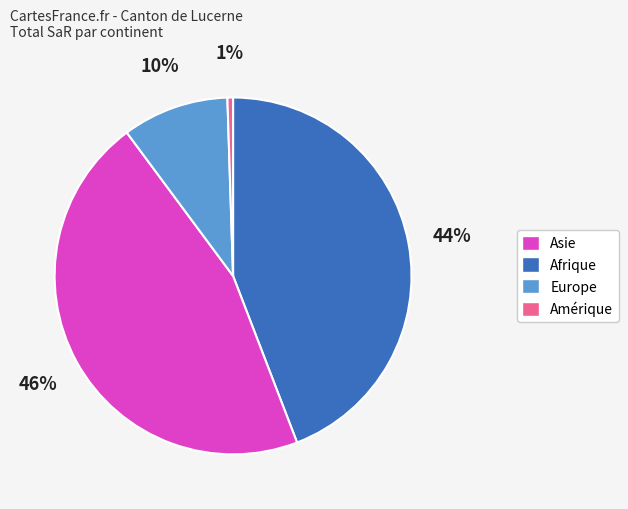

Is there any slice that represents more than half of the pie?

No